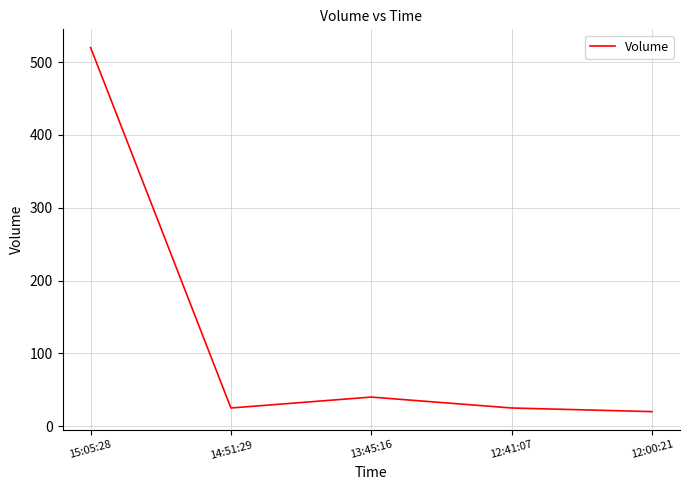

What is the sum of all values?

630